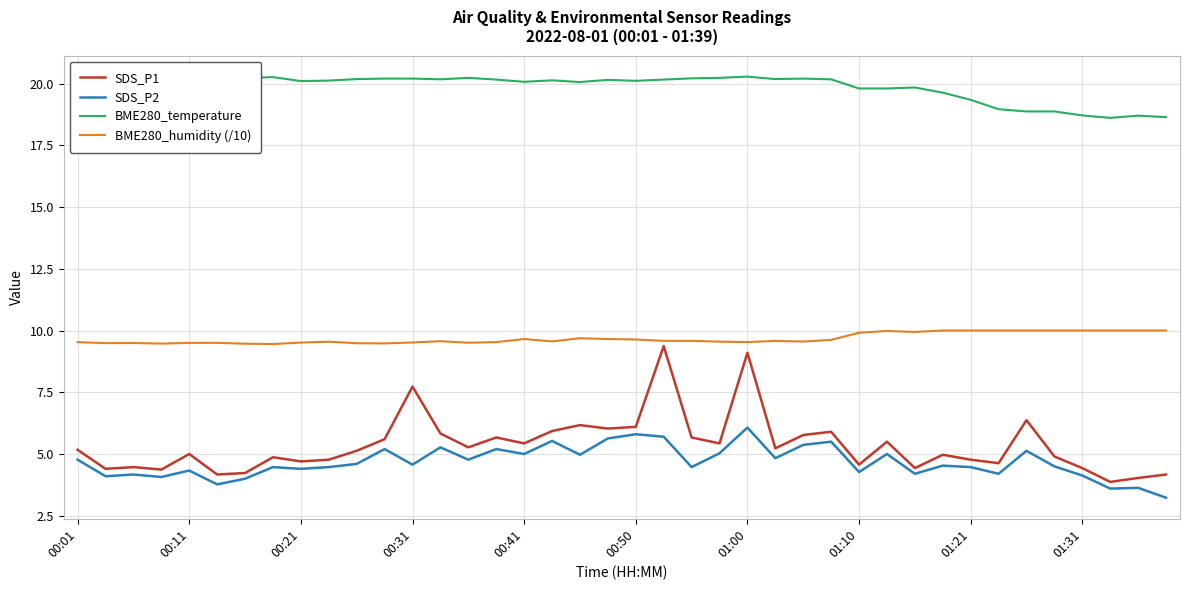

Is this an area chart (filled region under the line)?

No